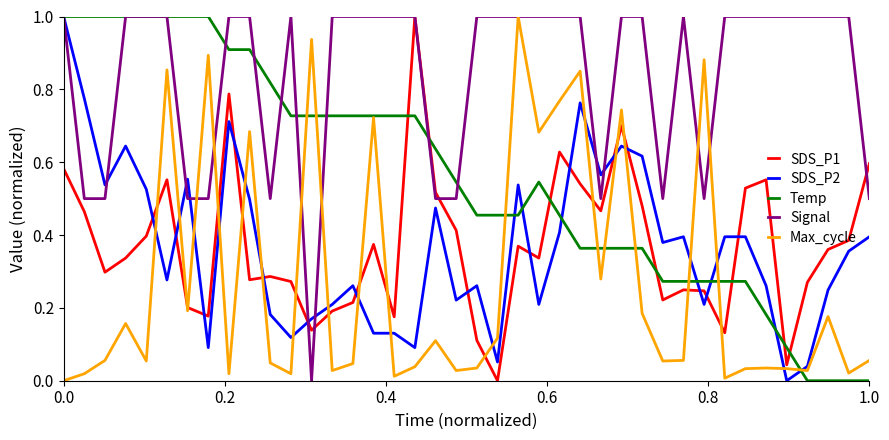

How many lines are shown in the chart?

5